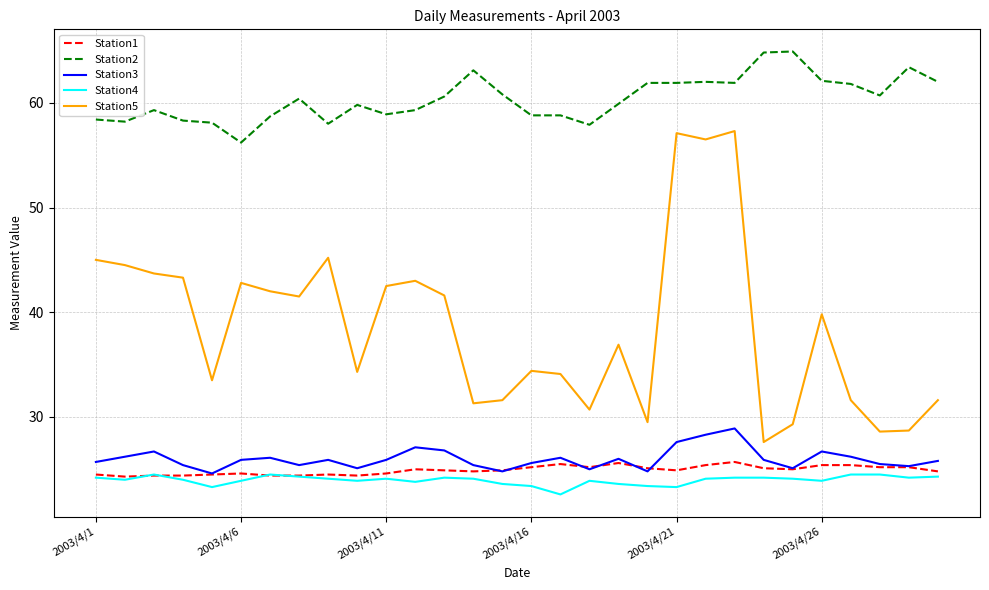

What is the difference between the maximum and minimum values in the Station4 series?

1.9